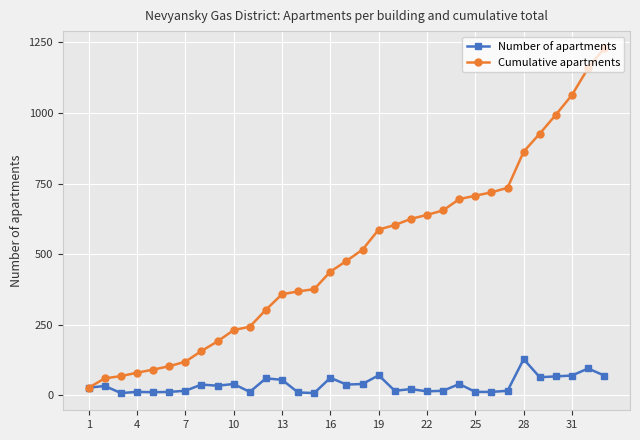

What is the minimum value for Cumulative apartments?

27